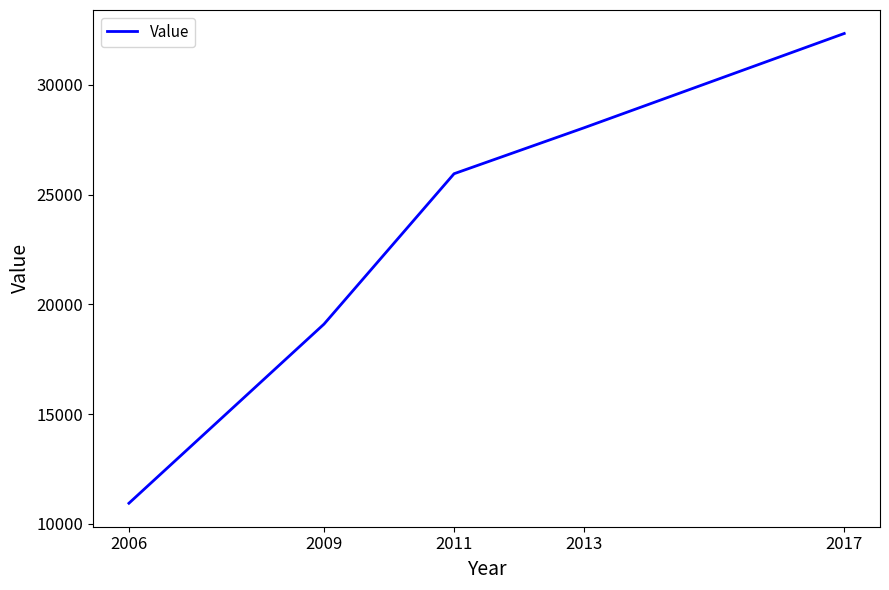

What is the change in value from 2011 to 2017?

+6391